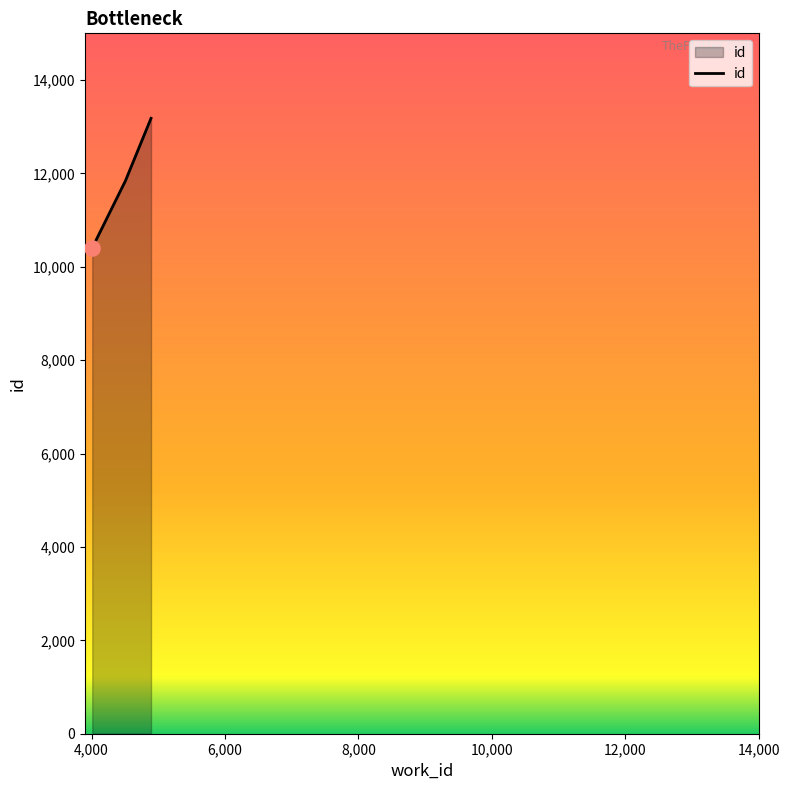

What is the average value?

11809